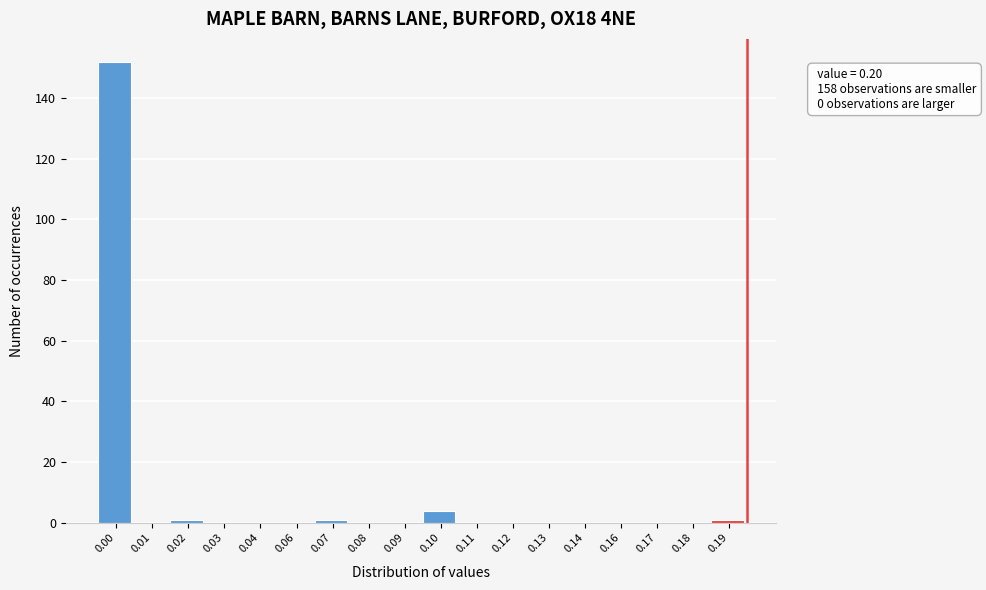

Reading left to right, what are all the values shown in this chart?

0.00=152	0.01=0	0.02=1	0.03=0	0.04=0	0.06=0	0.07=1	0.08=0	0.09=0	0.10=4	0.11=0	0.12=0	0.13=0	0.14=0	0.16=0	0.17=0	0.18=0	0.19=1